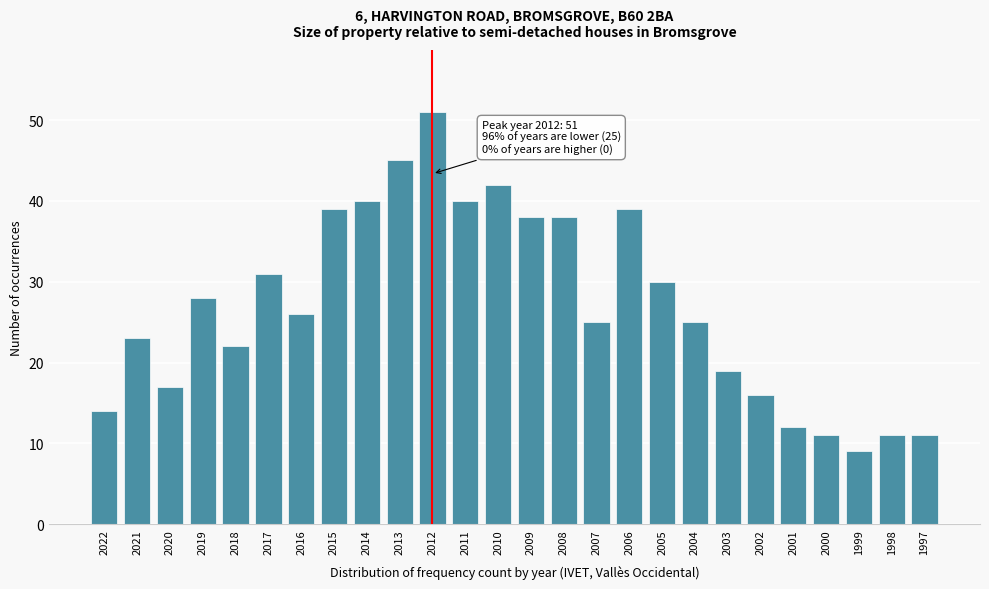

Reading right to left, transcribe all the data shown in this chart.

1997=11	1998=11	1999=9	2000=11	2001=12	2002=16	2003=19	2004=25	2005=30	2006=39	2007=25	2008=38	2009=38	2010=42	2011=40	2012=51	2013=45	2014=40	2015=39	2016=26	2017=31	2018=22	2019=28	2020=17	2021=23	2022=14